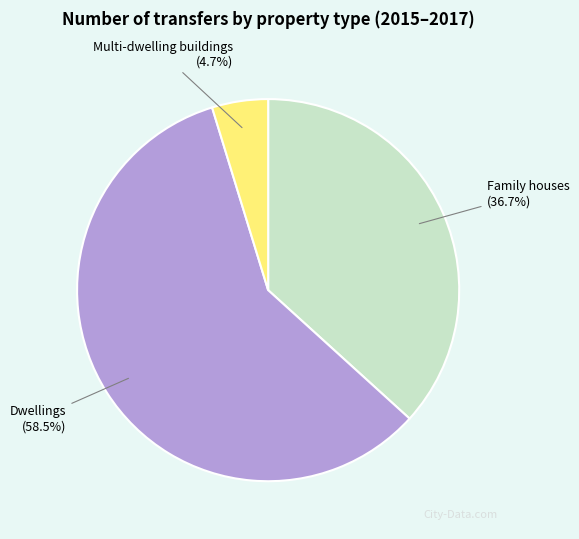

Does Dwellings represent more than half of the total?

Yes